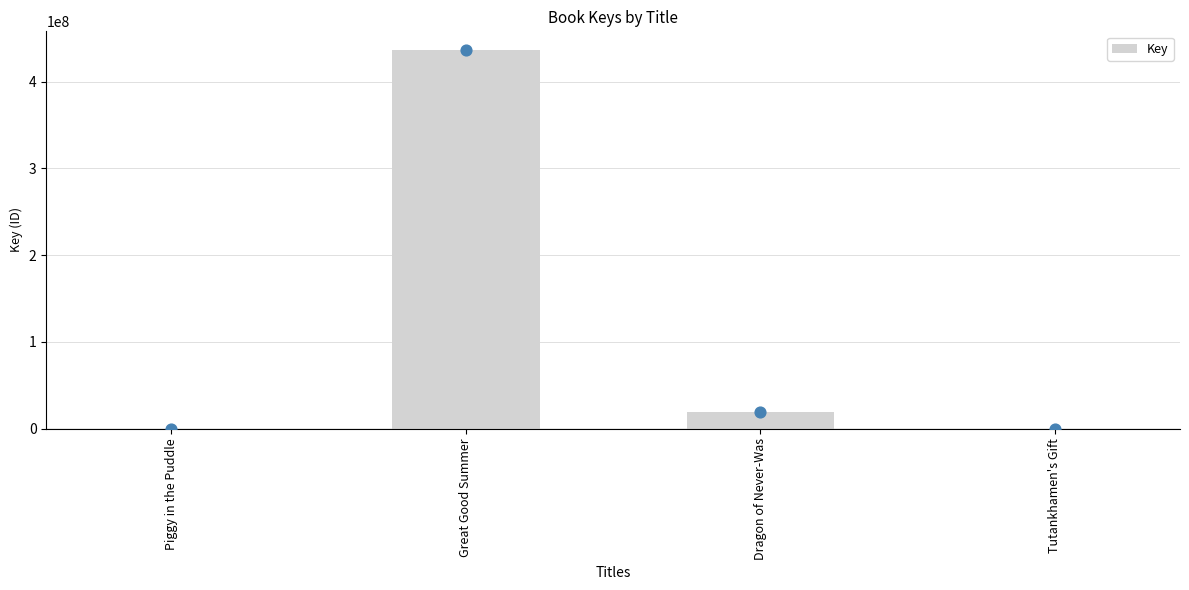

What is the ratio of the value at Piggy in the Puddle to the value at Tutankhamen's Gift?

1.2